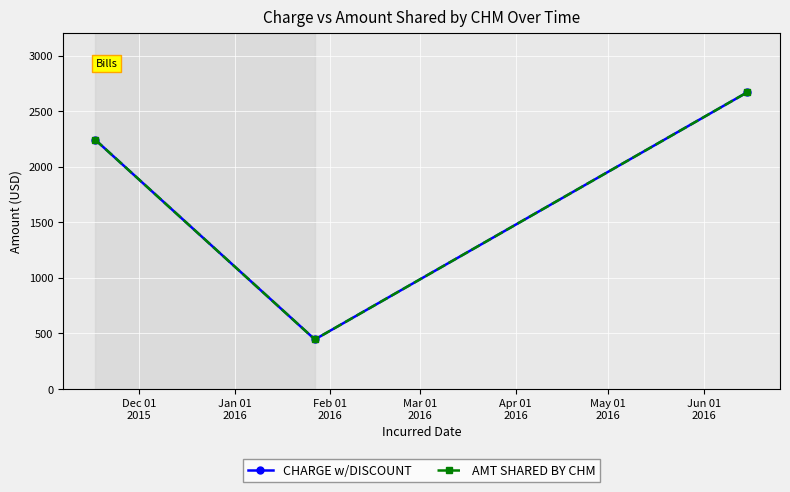

Count the AMT SHARED BY CHM values in the range 444 to 2670.

3